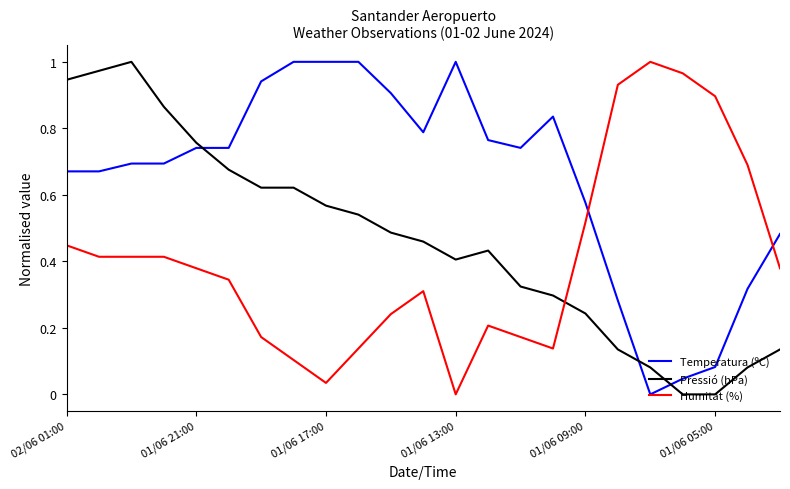

After their last crossing, which series has the higher values: Temperatura (ºC) or Pressió (hPa)?

Temperatura (ºC)